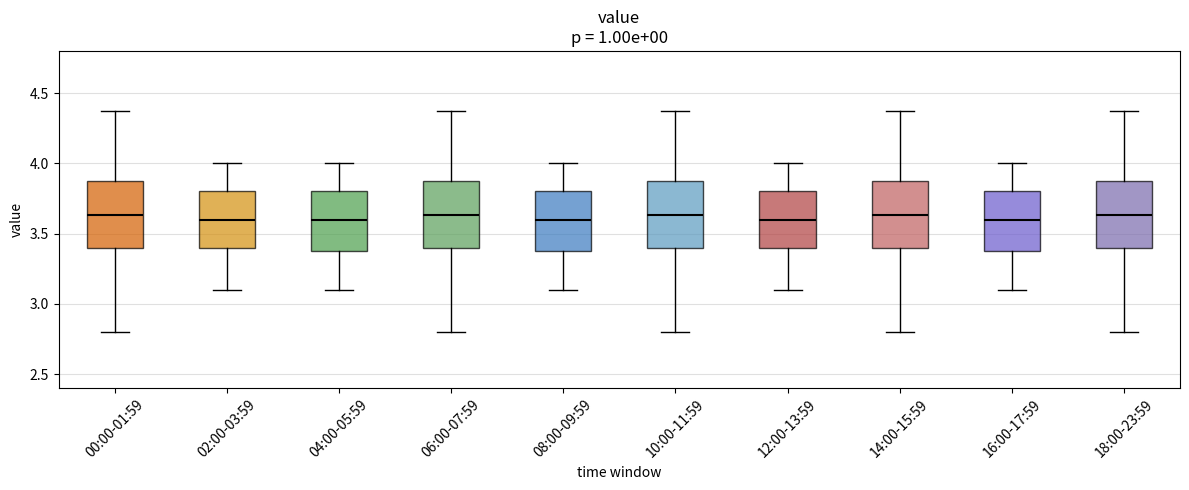

Reading left to right, read every box against the y-axis: the position of its median line, the range the box covers, and the ends of its whiskers. The values are not printed on the chart, so give them approximately, as read against the axis.

00:00-01:59: median 3.65, box 3.40 to 3.90, whiskers 2.80 to 4.35
02:00-03:59: median 3.60, box 3.40 to 3.80, whiskers 3.10 to 4.00
04:00-05:59: median 3.60, box 3.40 to 3.80, whiskers 3.10 to 4.00
06:00-07:59: median 3.65, box 3.40 to 3.90, whiskers 2.80 to 4.35
08:00-09:59: median 3.60, box 3.40 to 3.80, whiskers 3.10 to 4.00
10:00-11:59: median 3.65, box 3.40 to 3.90, whiskers 2.80 to 4.35
12:00-13:59: median 3.60, box 3.40 to 3.80, whiskers 3.10 to 4.00
14:00-15:59: median 3.65, box 3.40 to 3.90, whiskers 2.80 to 4.35
16:00-17:59: median 3.60, box 3.40 to 3.80, whiskers 3.10 to 4.00
18:00-23:59: median 3.65, box 3.40 to 3.90, whiskers 2.80 to 4.35